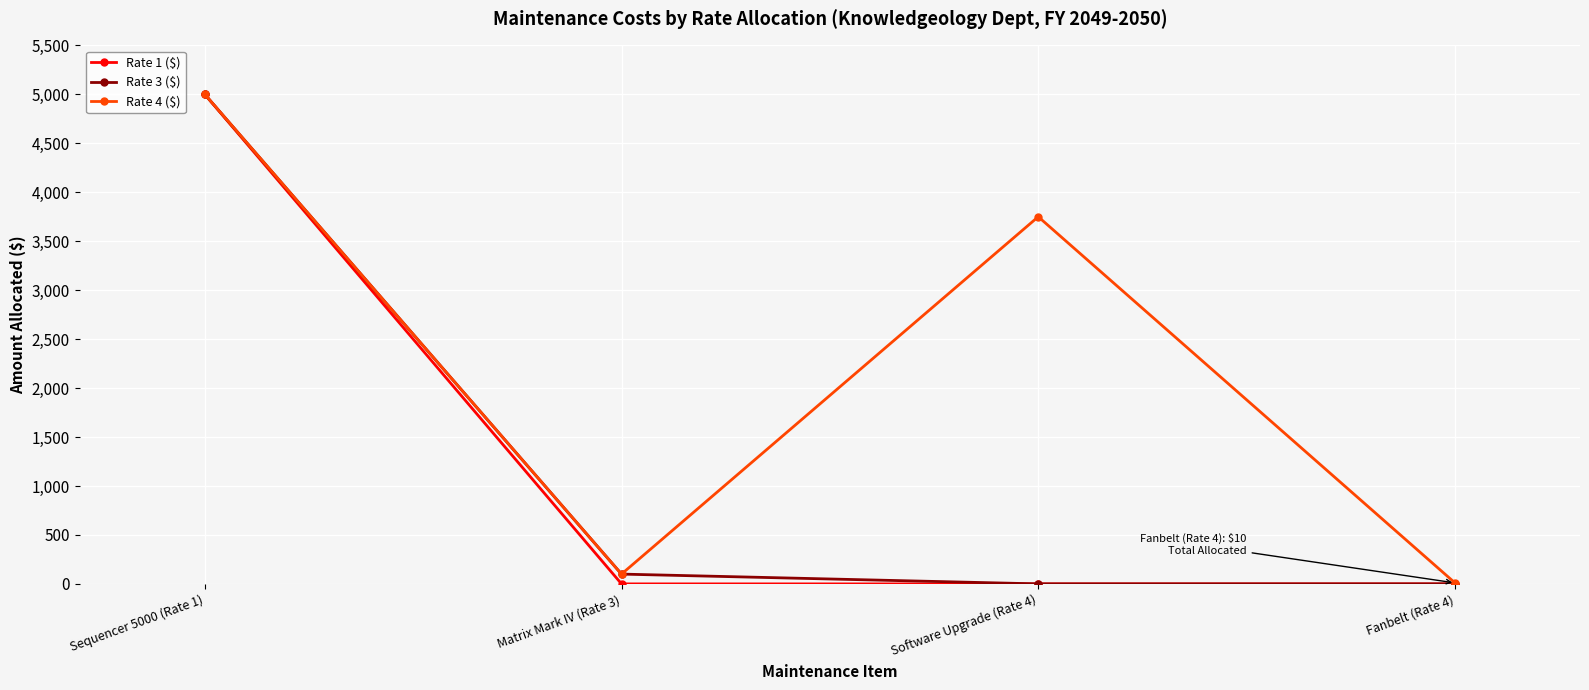

Which series has the largest total across all categories?

Rate 4 ($)